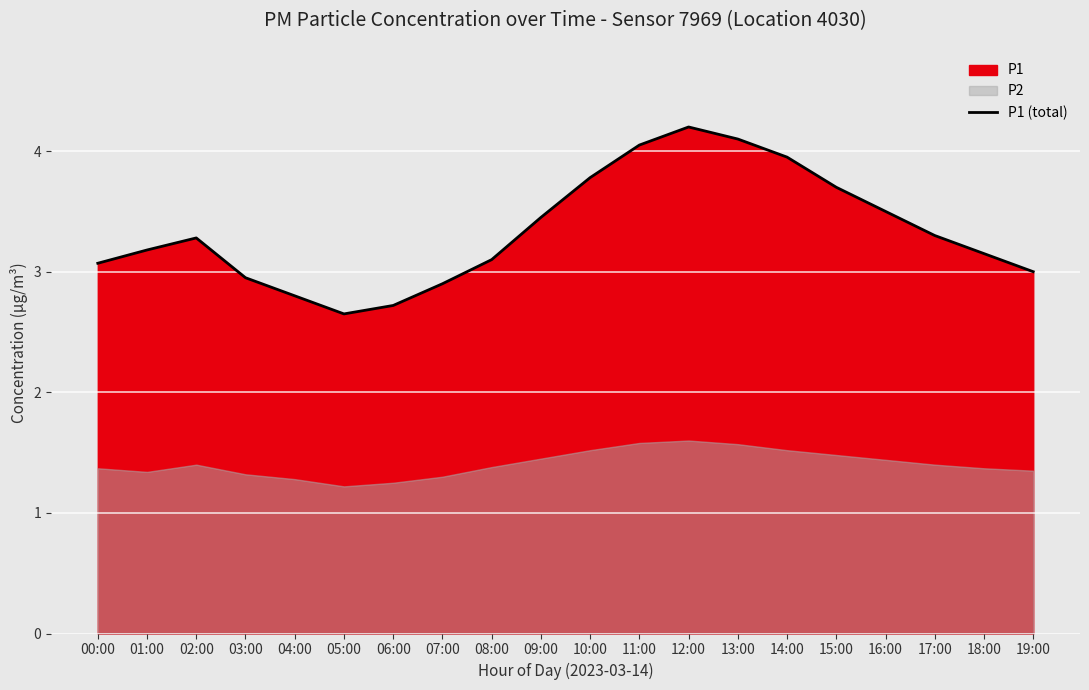

Reading left to right, list all the values displayed in this chart.

00:00=3.1	01:00=3.2	02:00=3.3	03:00=3.0	04:00=2.8	05:00=2.6	06:00=2.7	07:00=2.9	08:00=3.1	09:00=3.5	10:00=3.8	11:00=4.0	12:00=4.2	13:00=4.1	14:00=4.0	15:00=3.7	16:00=3.5	17:00=3.3	18:00=3.1	19:00=3.0